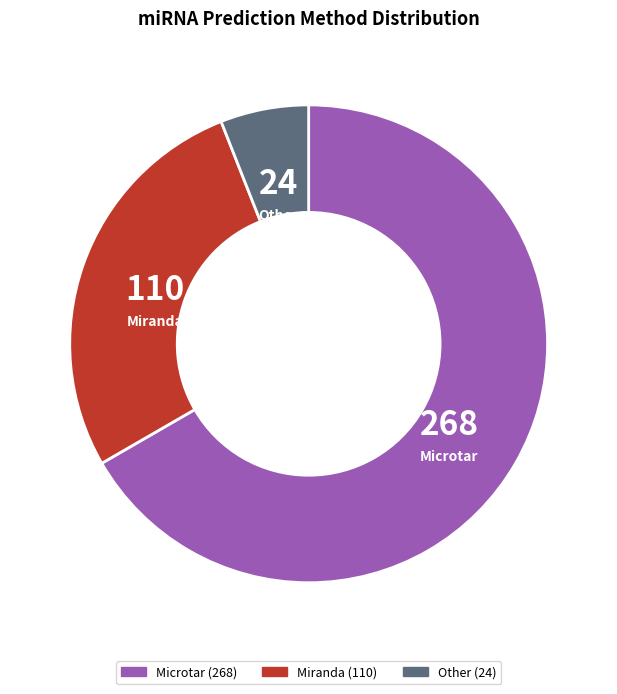

Is it true that Miranda is 27% of the pie?

True